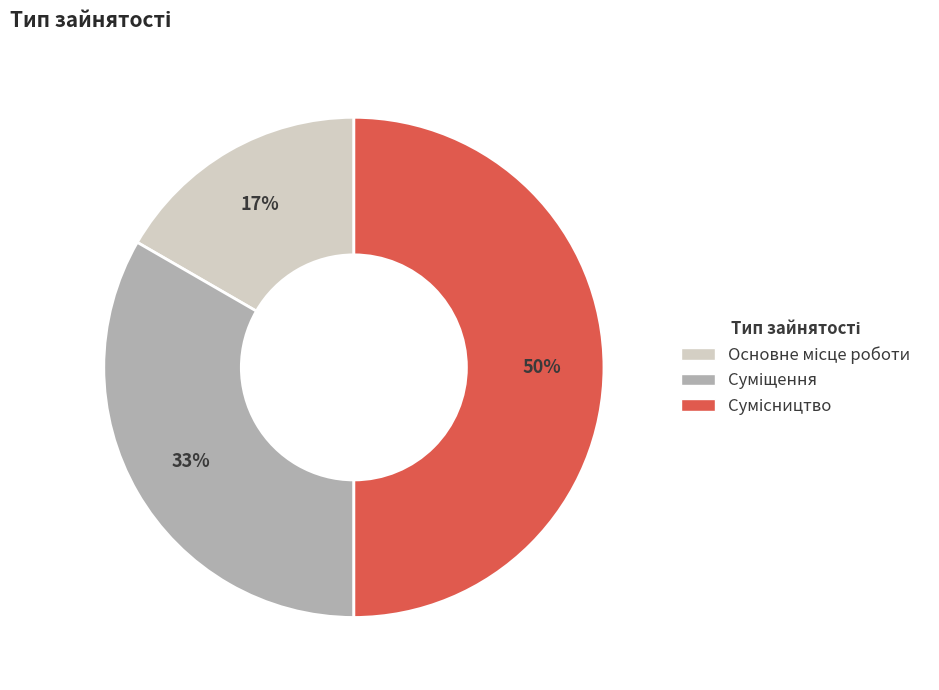

To the nearest percent, what is the average slice percentage?

33%